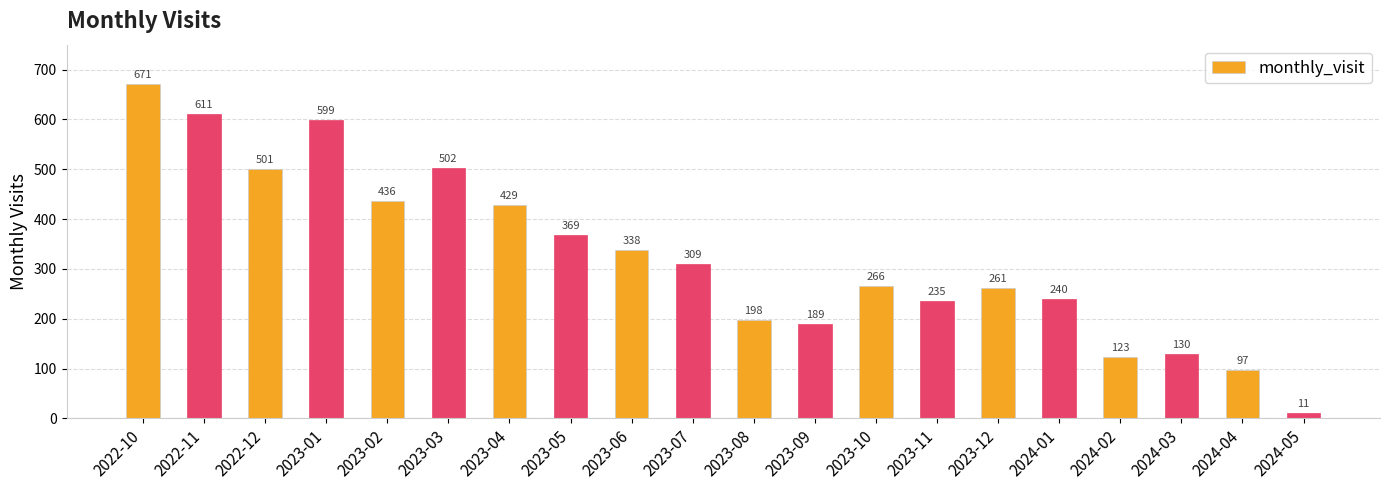

What is the difference between the maximum and second lowest values?

574